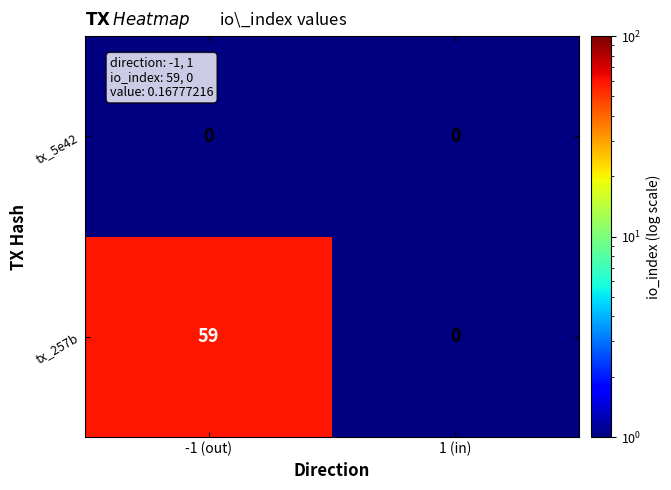

Which series has the largest range (max minus min)?

tx_257b